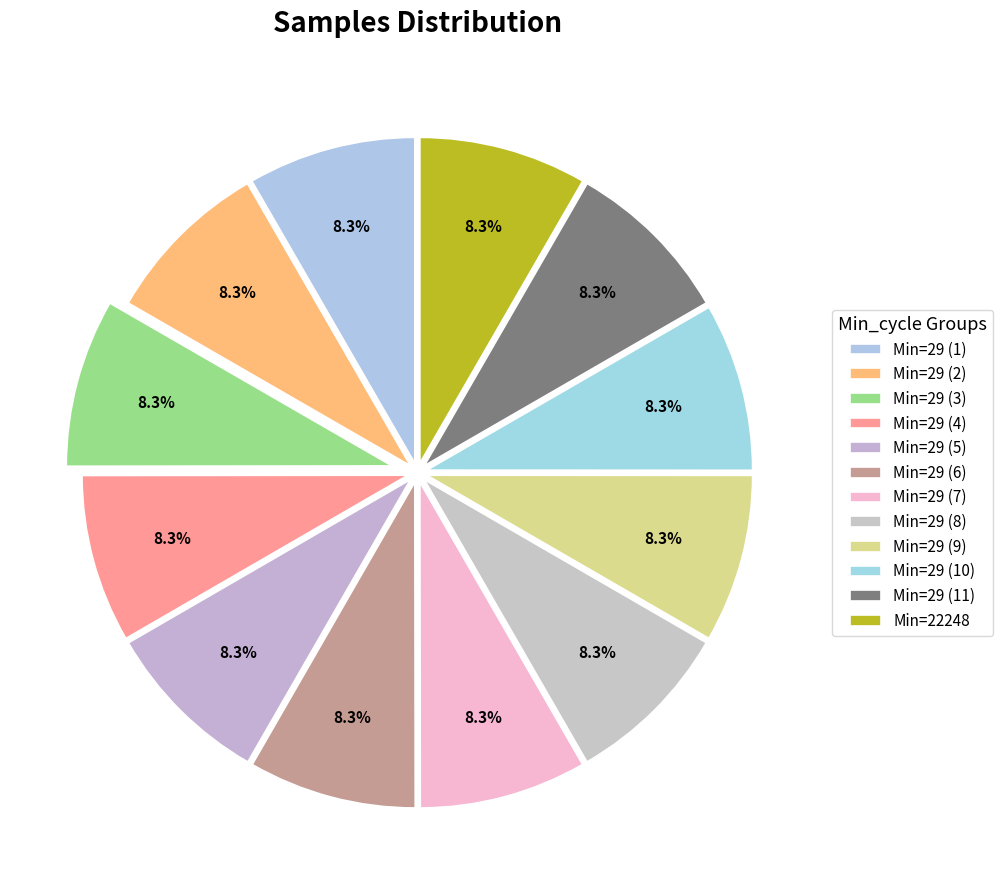

How many slices are in this pie chart?

12